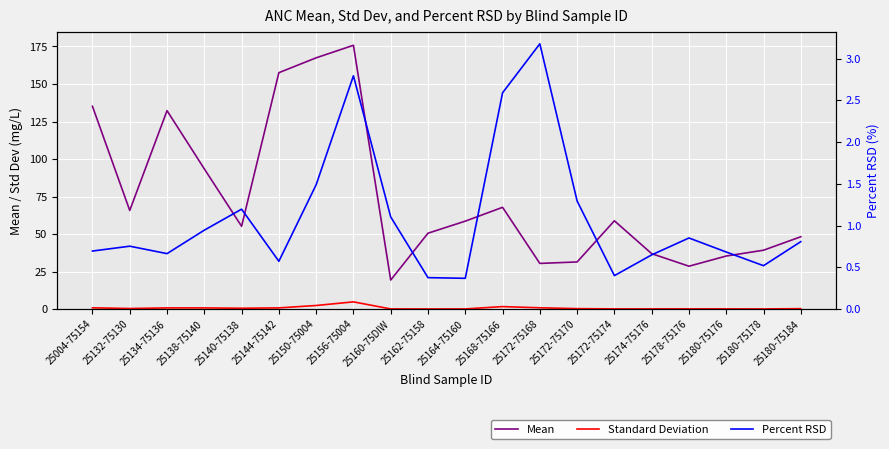

True or false: Standard Deviation has a value of 1.8 at 25168-75166.

True